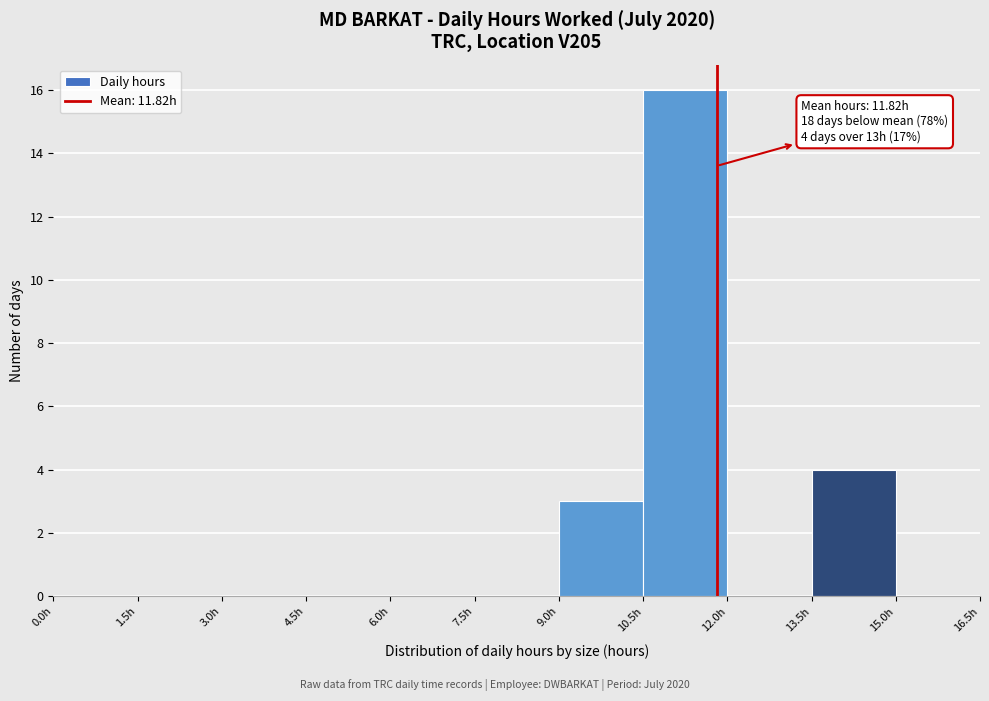

Which range on the x-axis has the tallest bar?

10.5 to 12.0